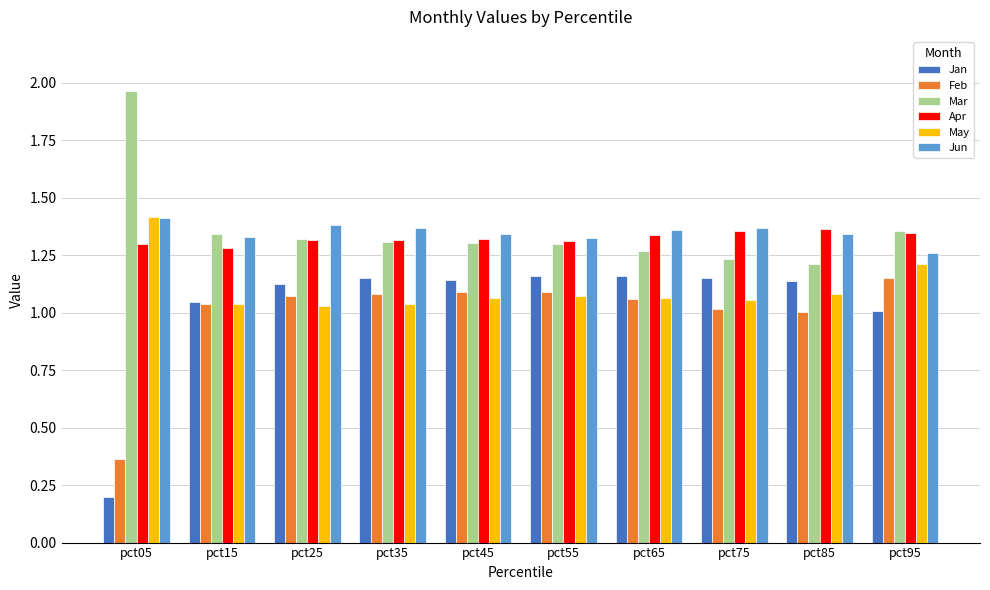

Which series has the widest spread of values?

Jan